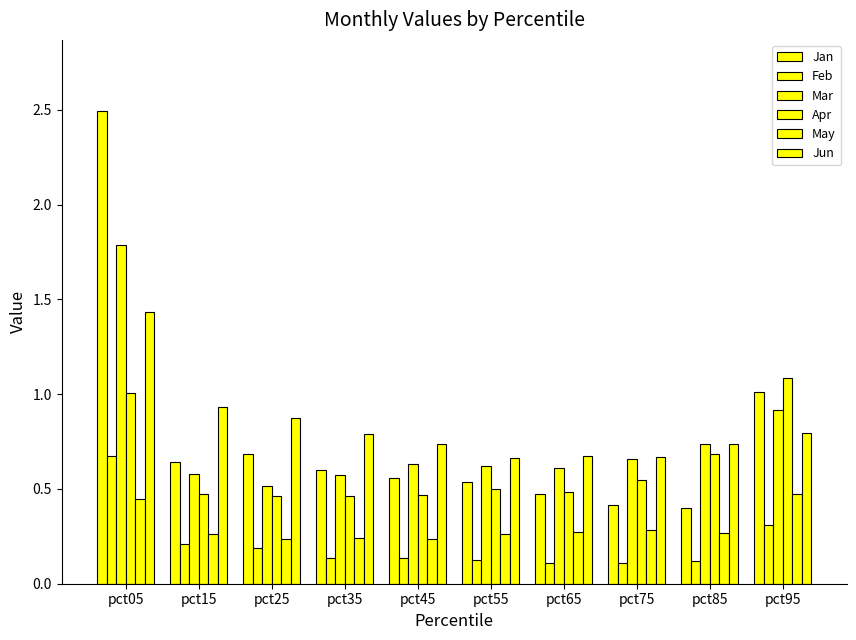

How many groups of bars are there?

10